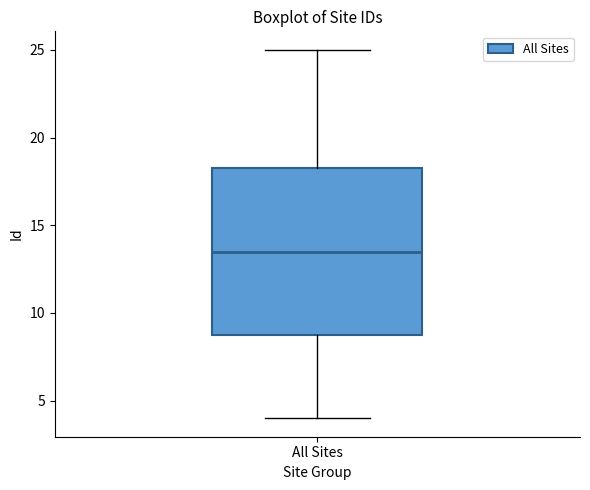

Where is the lower edge of the box for All Sites on the y-axis? The values are not printed on the chart, so give them approximately, as read against the axis.

9.0